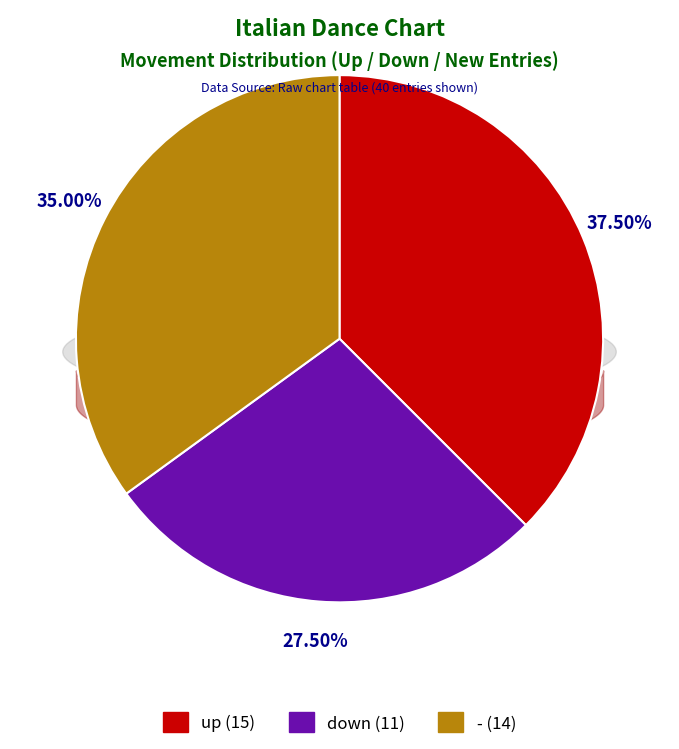

Does - account for over 50% of the chart?

No